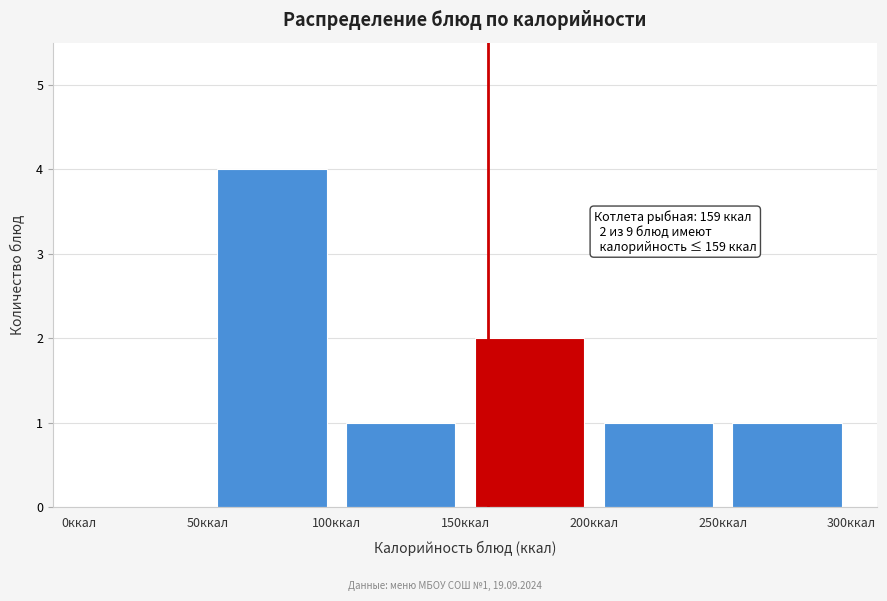

Which range on the x-axis has the tallest bar?

50 to 100